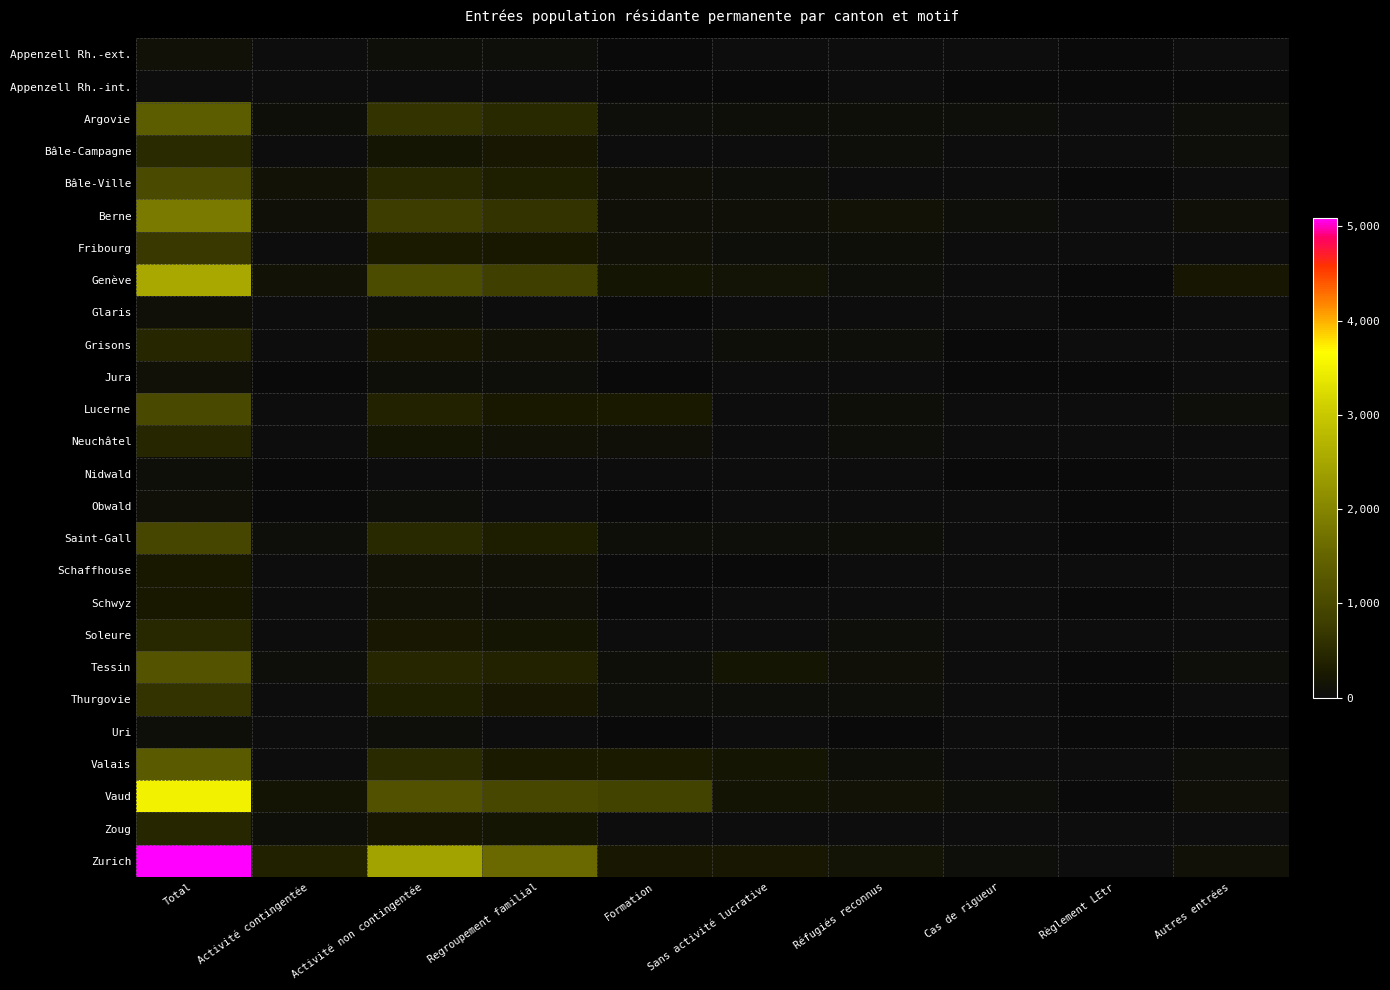

Which series has the largest total across all categories?

Zurich